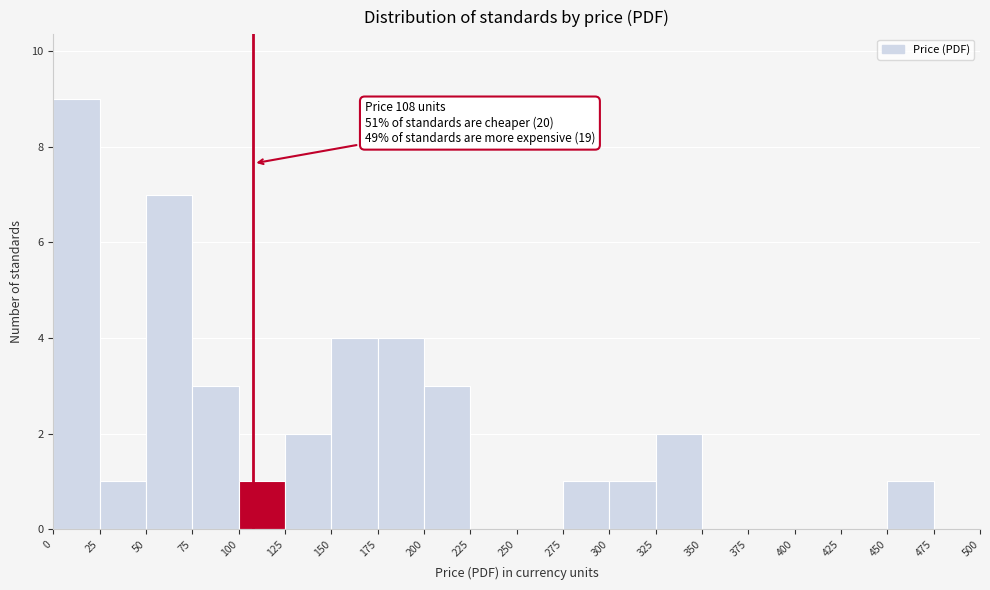

Which range on the x-axis has the tallest bar?

0 to 25